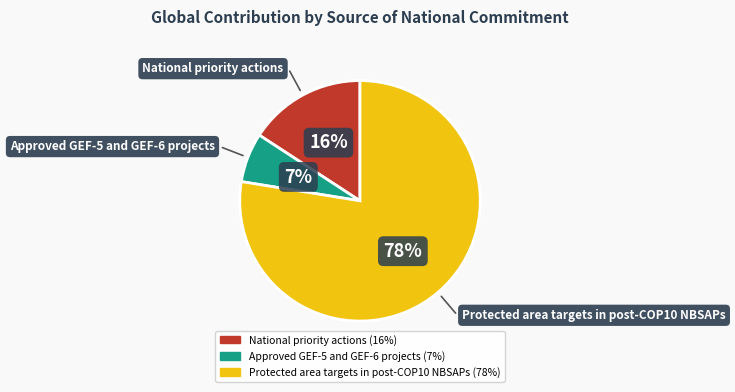

The National priority actions slice represents 16% of the pie. True or false?

True